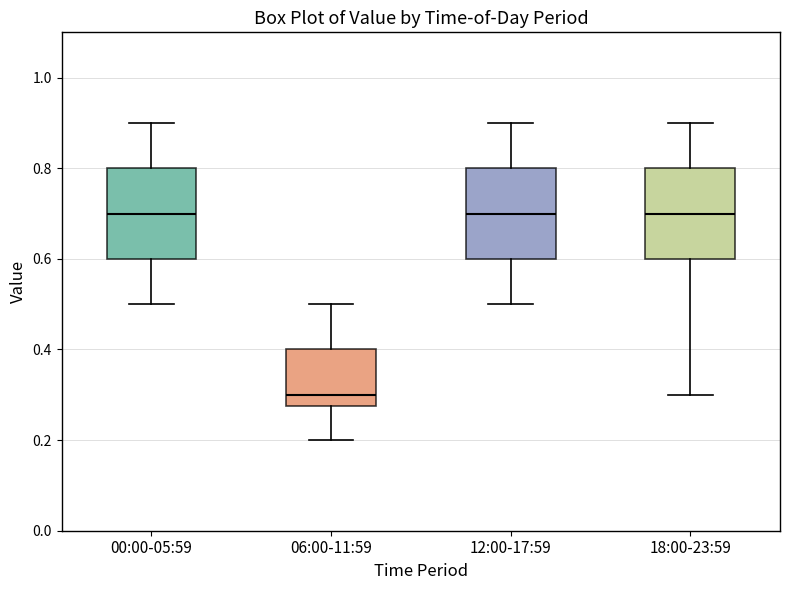

Reading left to right, read every box against the y-axis: the position of its median line, the range the box covers, and the ends of its whiskers. The values are not printed on the chart, so give them approximately, as read against the axis.

00:00-05:59: median 0.70, box 0.60 to 0.80, whiskers 0.50 to 0.90
06:00-11:59: median 0.30, box 0.28 to 0.40, whiskers 0.20 to 0.50
12:00-17:59: median 0.70, box 0.60 to 0.80, whiskers 0.50 to 0.90
18:00-23:59: median 0.70, box 0.60 to 0.80, whiskers 0.30 to 0.90